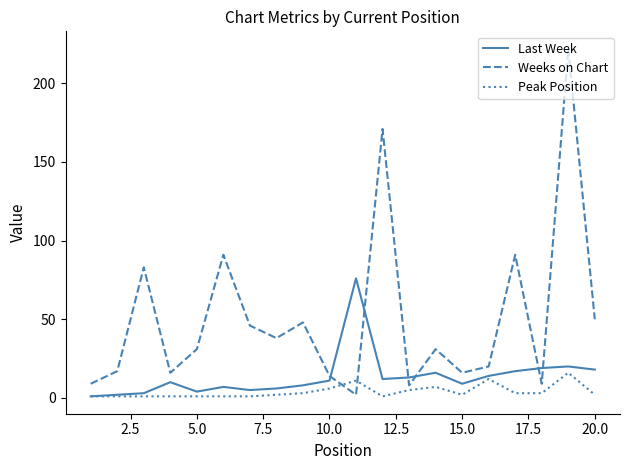

After their last crossing, which series has the higher values: Weeks on Chart or Peak Position?

Weeks on Chart